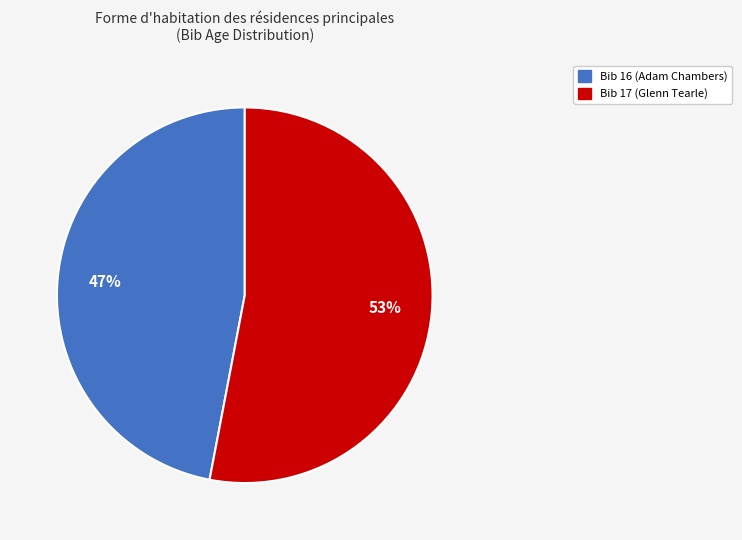

To the nearest percent, what portion does Bib 17 (Glenn Tearle) represent?

53%